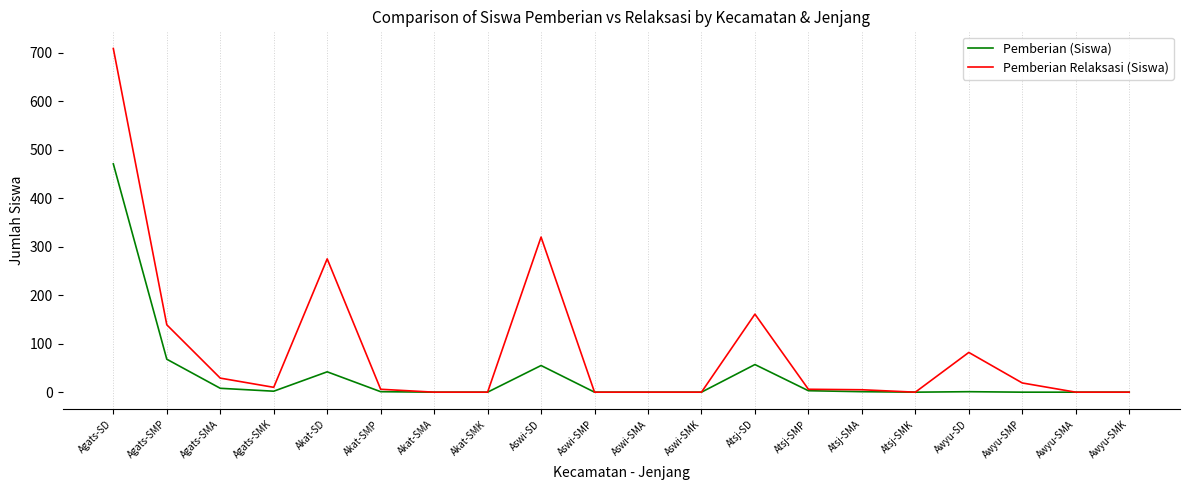

Is it true that Pemberian Relaksasi (Siswa) equals 82 at Awyu-SD?

True